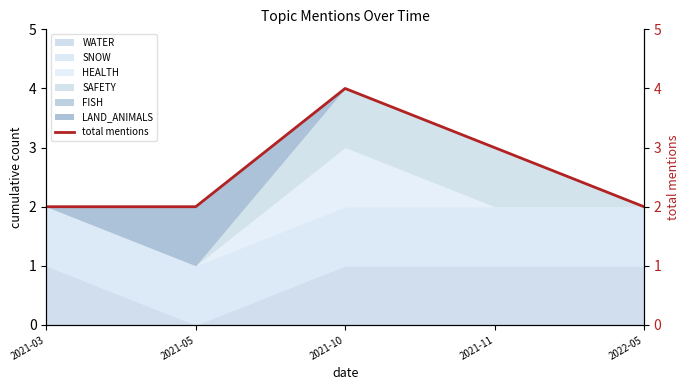

The chart shows a value of 3 at 2021-05. True or false?

False